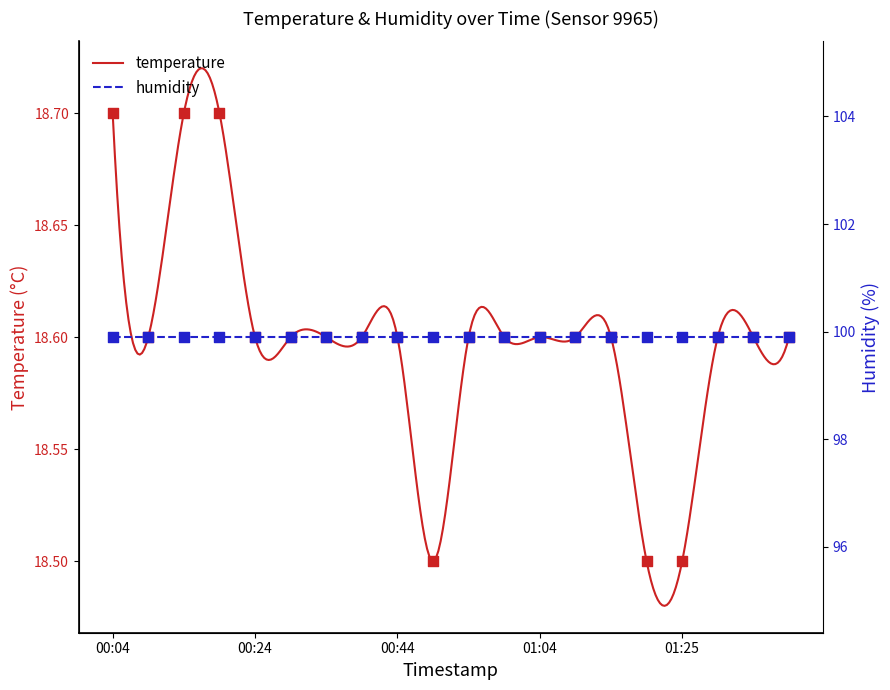

Approximately how many times larger is the value at 00:04 compared to 00:59?

1.0